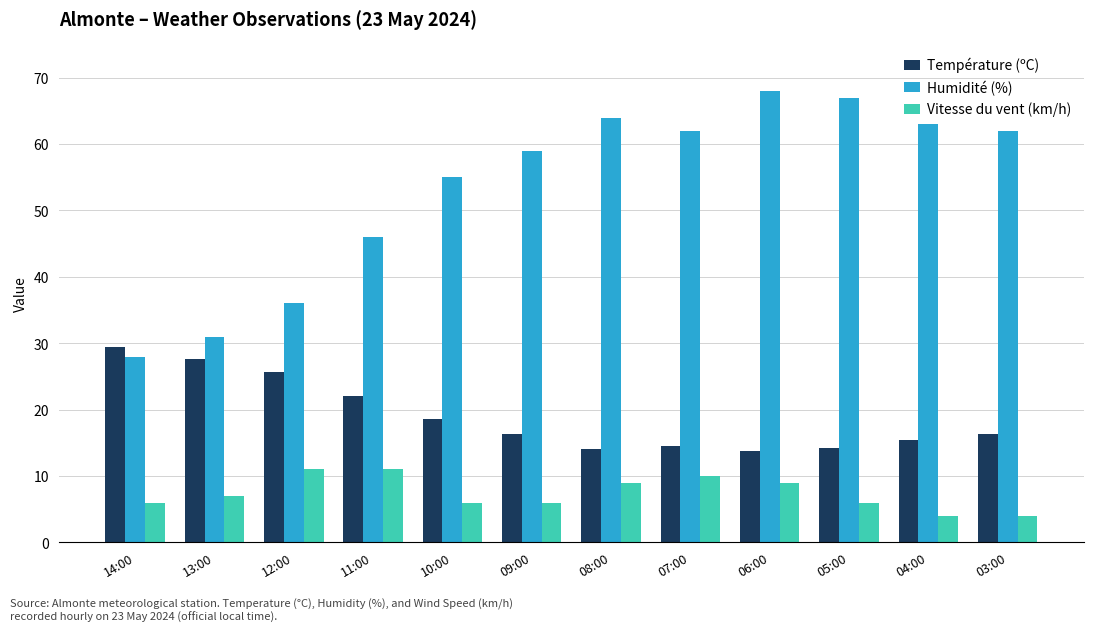

What is the lowest value of the Humidité (%) series?

28.0